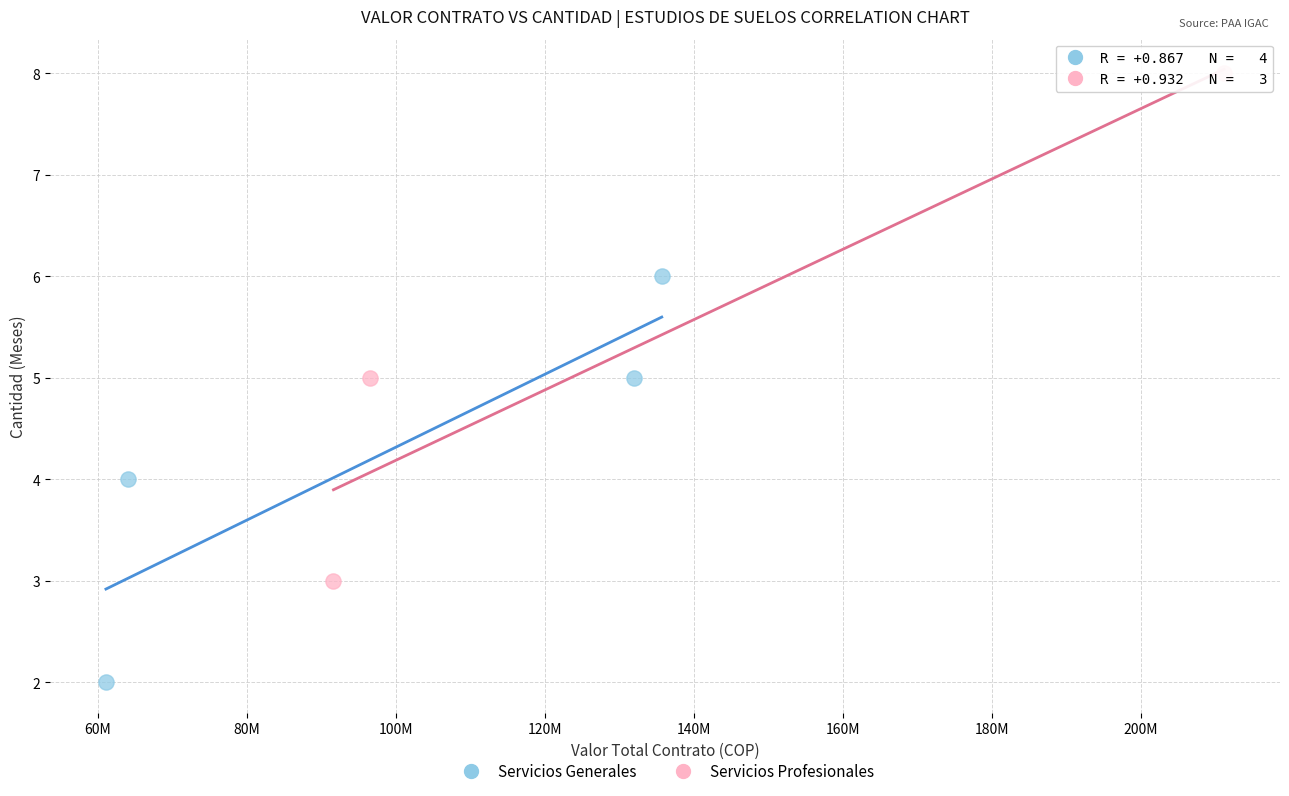

Which series has the largest Y range (max minus min)?

Servicios Profesionales